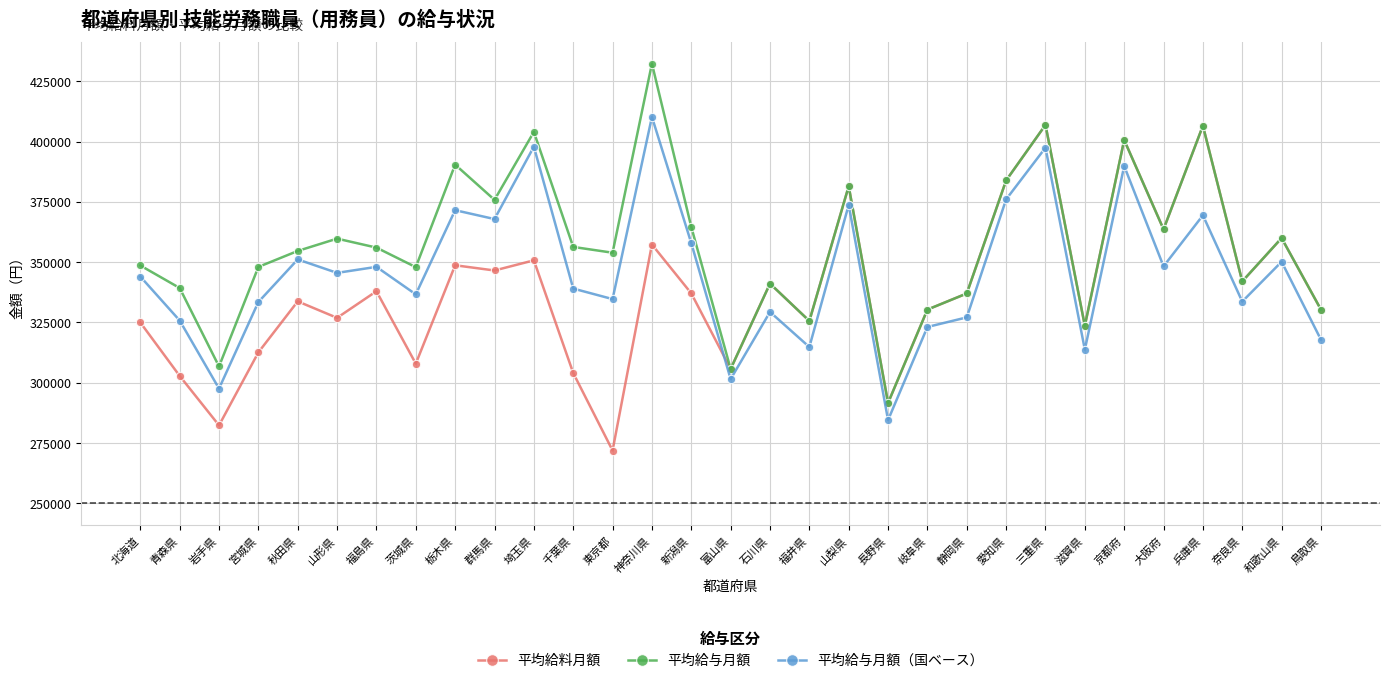

What position from the left is 和歌山県?

30